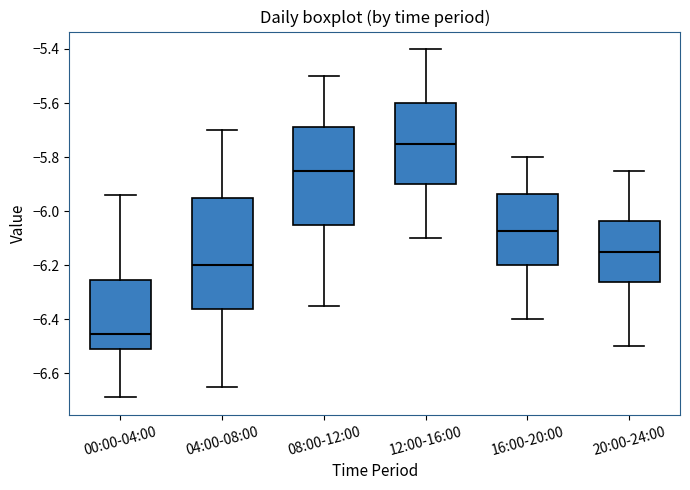

Where does the lower whisker of the box for 12:00-16:00 end on the y-axis? The values are not printed on the chart, so give them approximately, as read against the axis.

-6.10